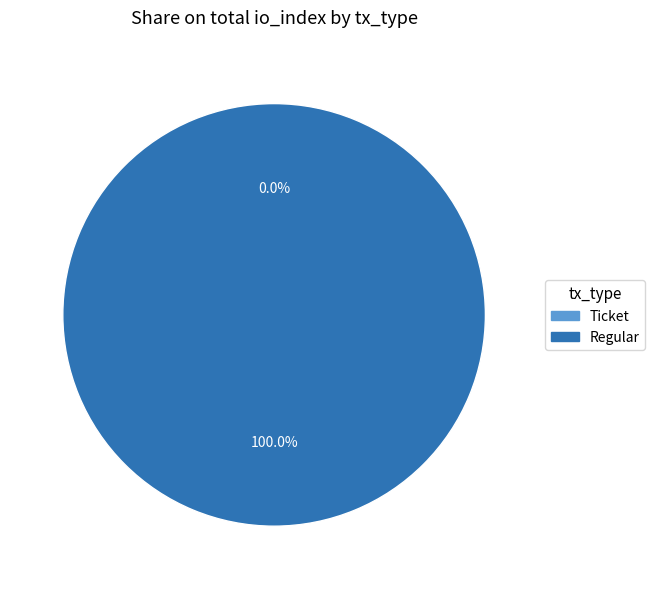

Is there a majority slice in this chart?

Yes